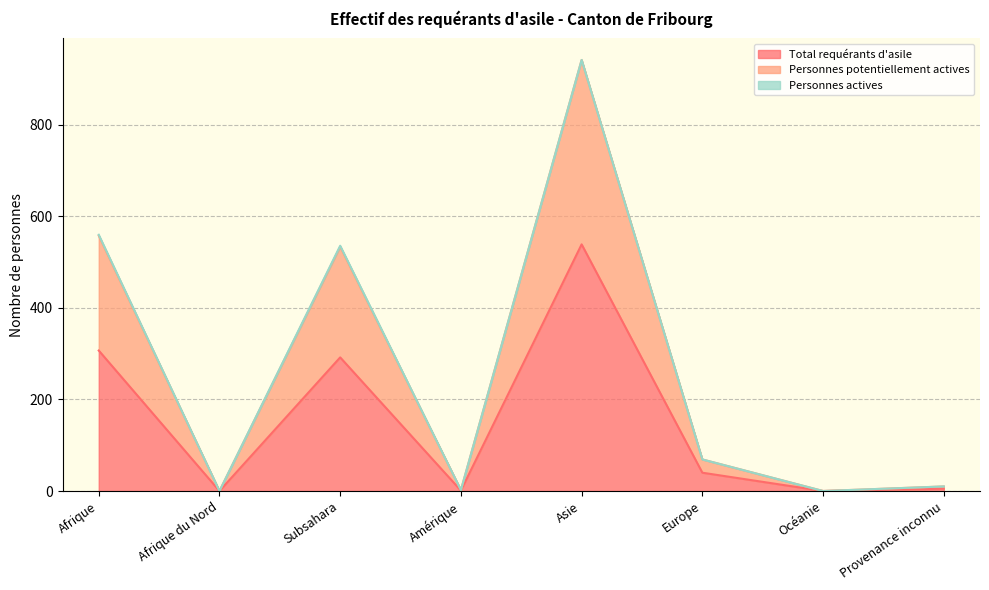

True or false: Personnes potentiellement actives and Total requérants d'asile cross at least once.

False